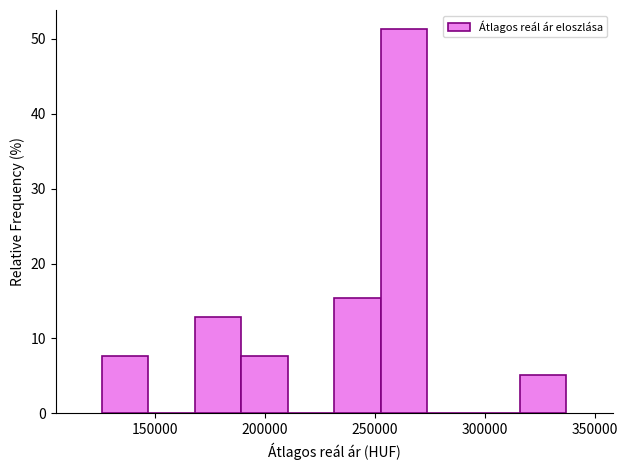

What is the height of the bar covering 125000 to 145000 on the x-axis? Neither the bar edges nor the heights are printed on the chart, so give them approximately, as read against the axes.

8